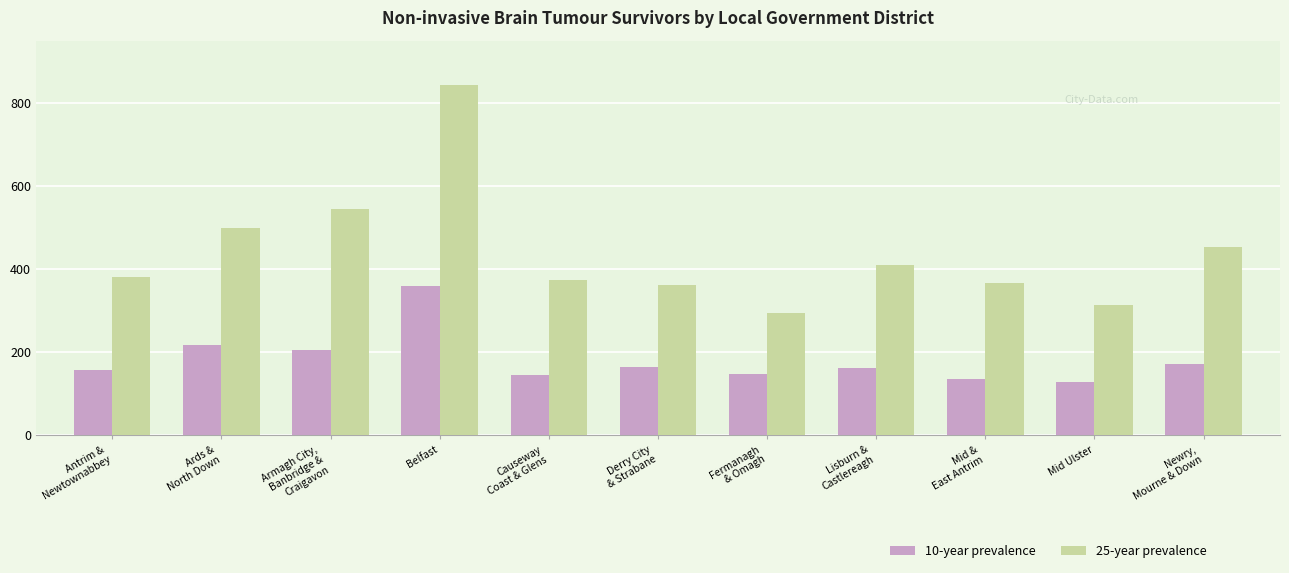

True or false: 10-year prevalence has a value of 145 at Causeway
Coast & Glens.

True